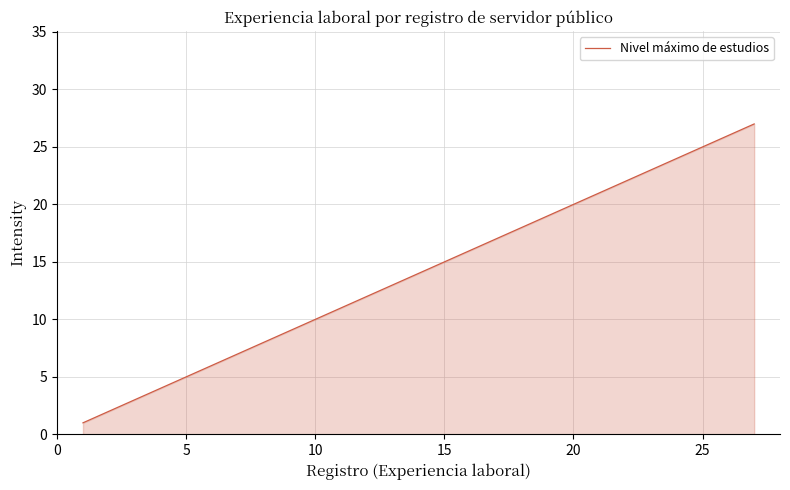

What is the greatest value displayed?

27